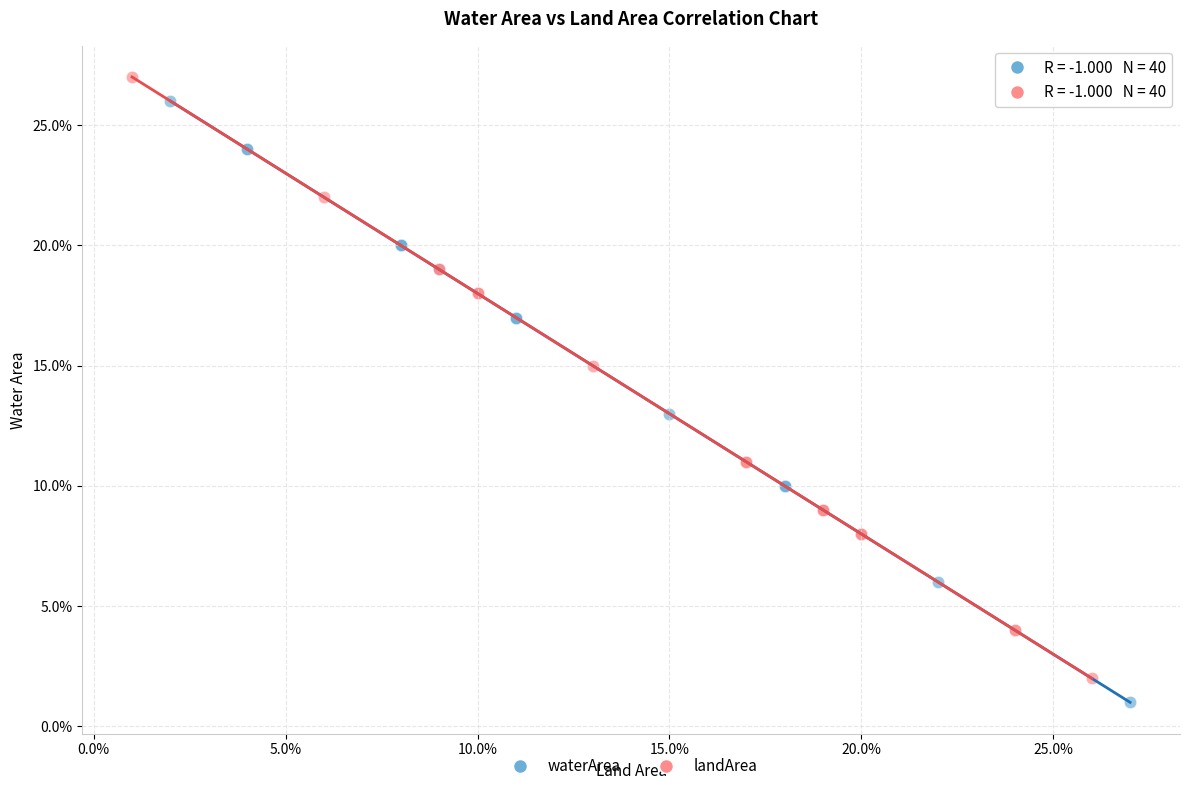

What are all the series names shown in the legend?

waterArea, landArea